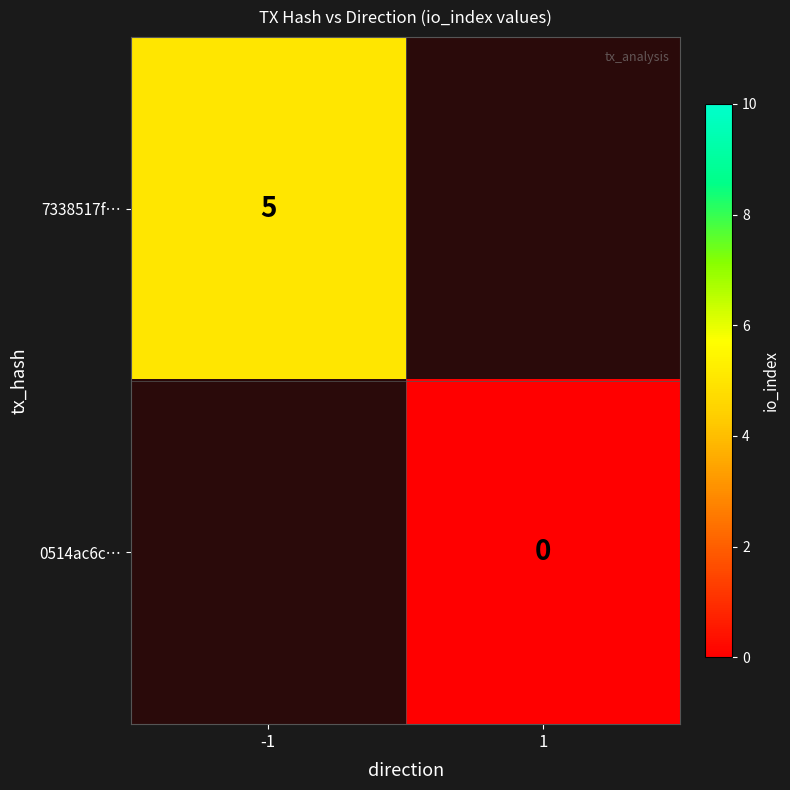

True or false: 7338517f… has a value of 5 at -1.

True